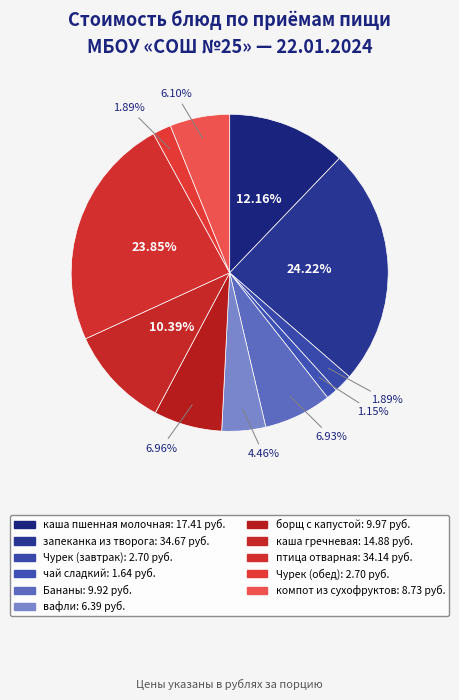

The чай сладкий slice represents 15% of the pie. True or false?

False